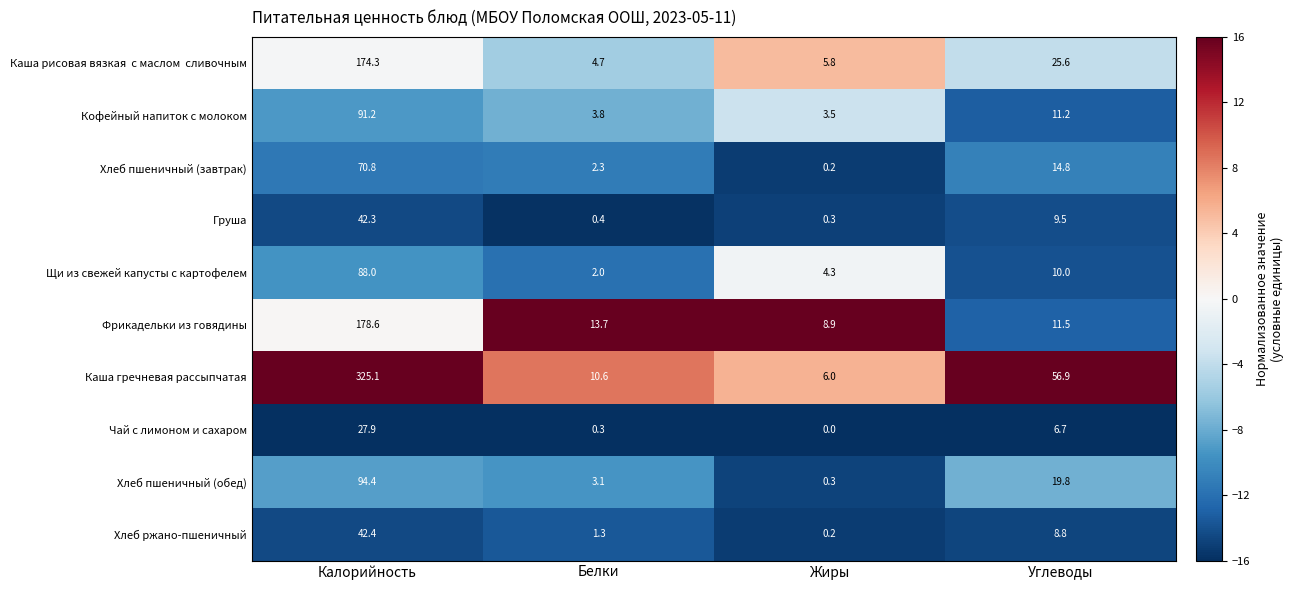

What is the difference between the maximum and second lowest values in the Щи из свежей капусты с картофелем series?

83.7